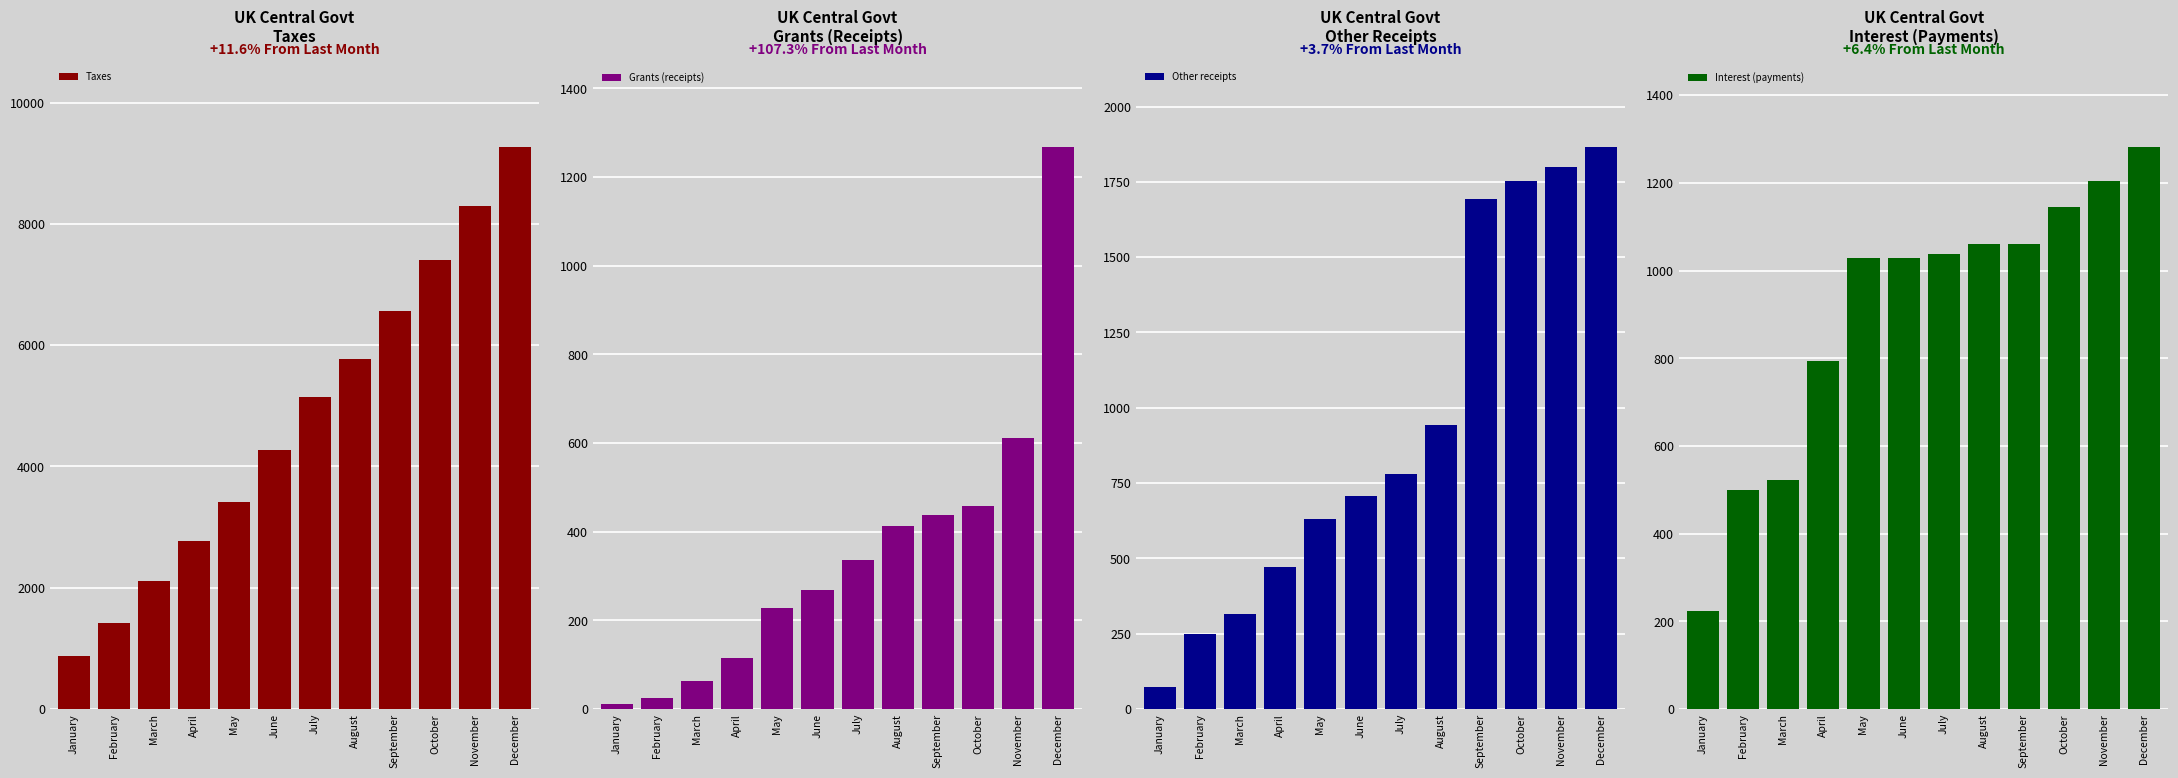

Which series has the largest range (max minus min)?

Taxes